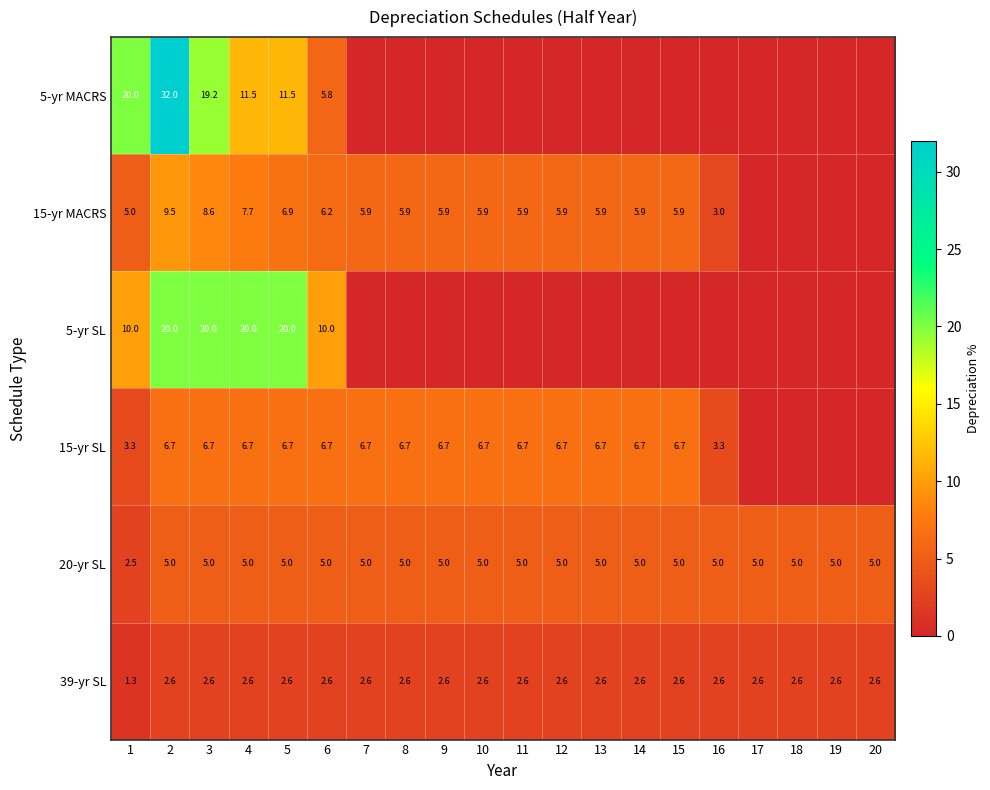

What is the total value across all series at 20?

7.6